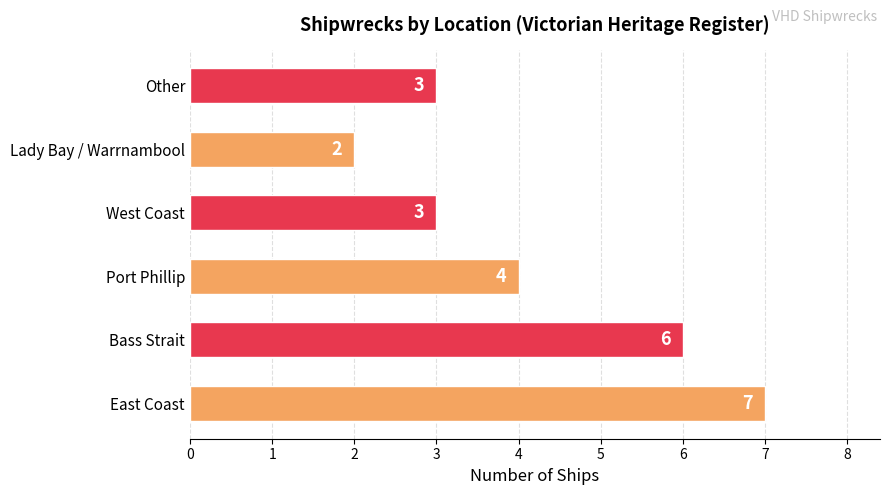

Approximately how many times larger is the value at Bass Strait compared to West Coast?

2.0